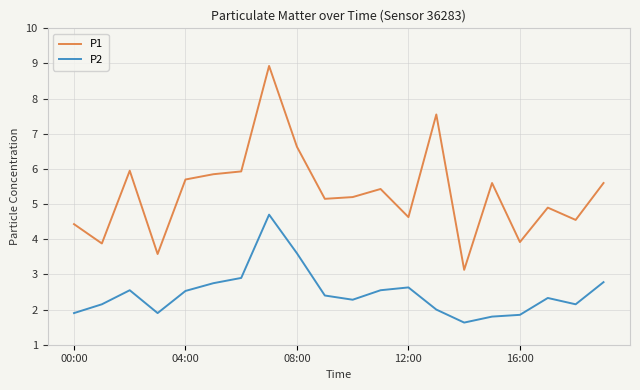

What is the difference between the maximum and minimum values in the P2 series?

3.1